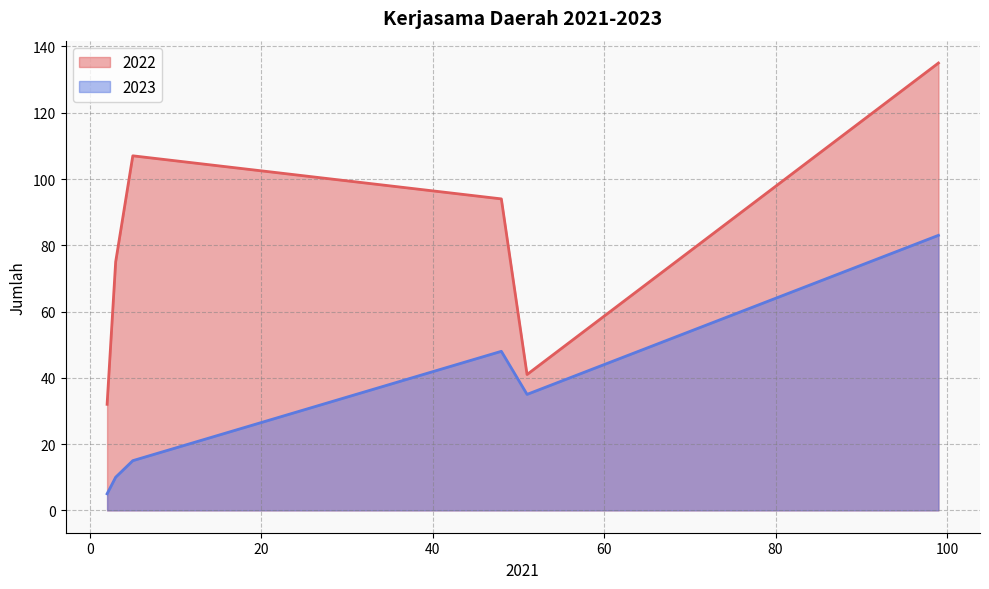

What is the difference between the maximum and second lowest values in the 2023 series?

73